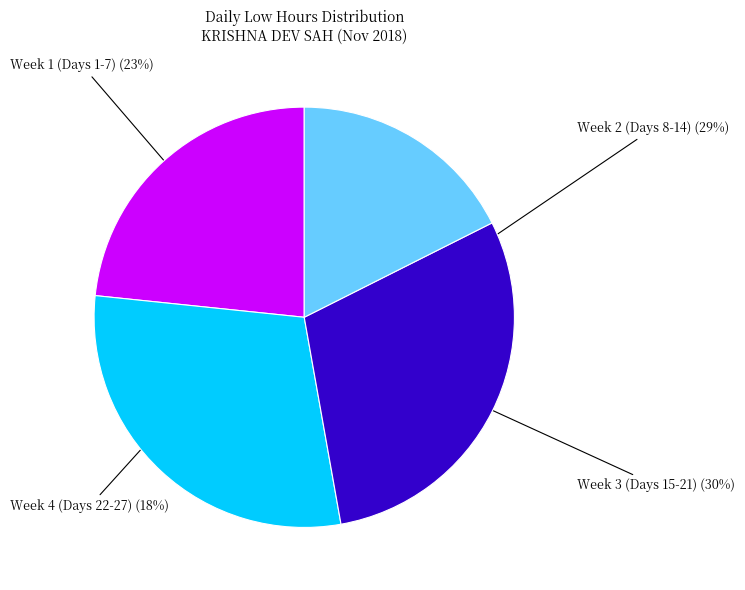

To the nearest percent, what is the average slice percentage?

25%